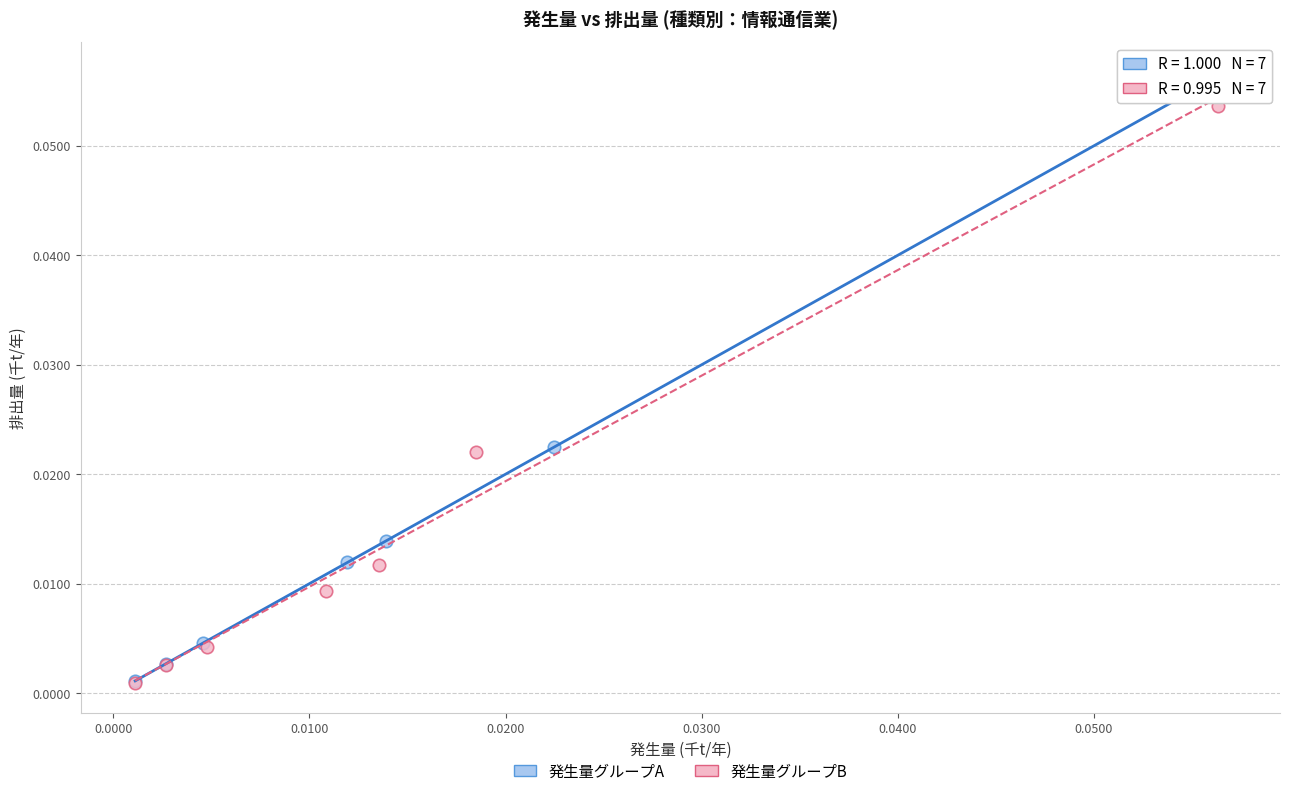

Which series has the widest spread of Y values?

発生量グループA